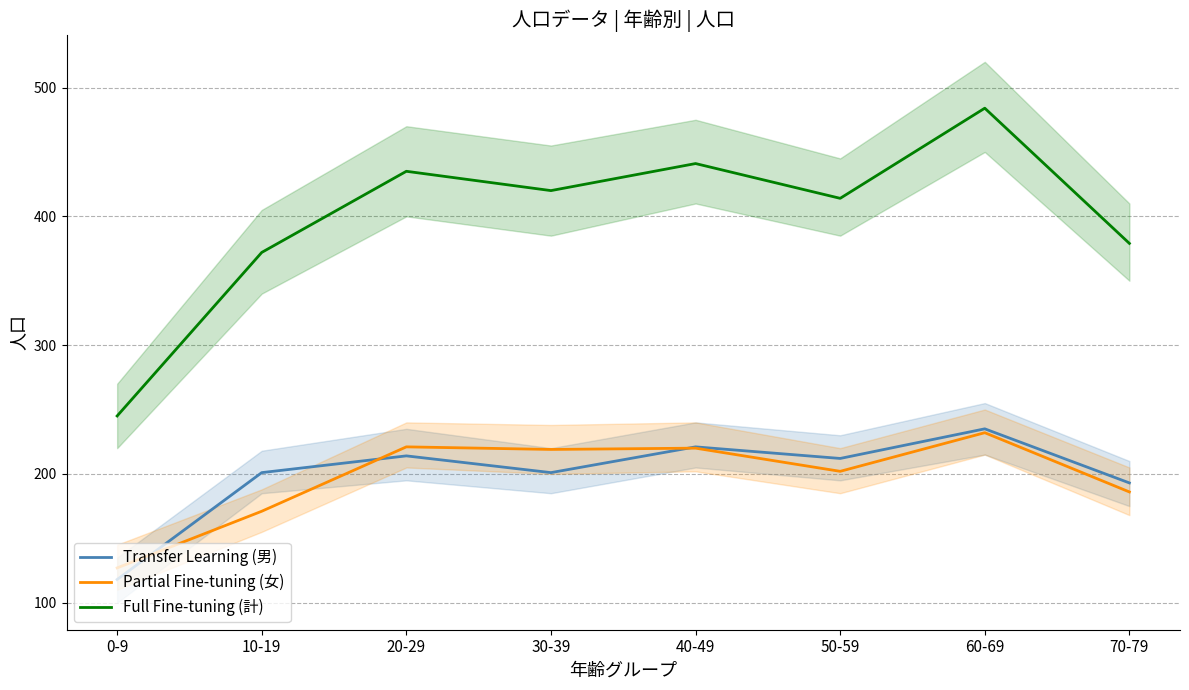

Does the chart display data point markers on the line(s)?

No